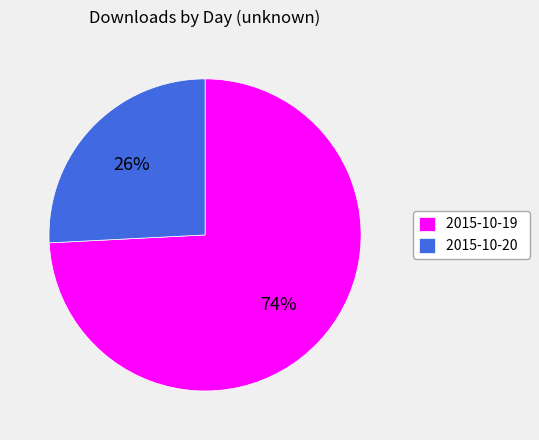

Rank the categories by value from lowest to highest.

2015-10-20, 2015-10-19